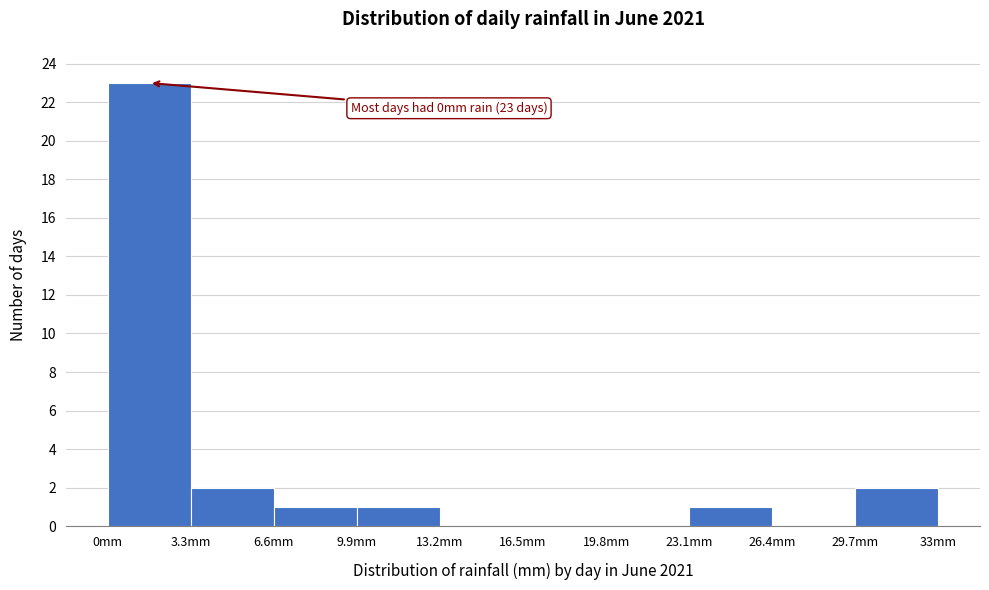

Over which range of the x-axis is the bar tallest?

0.0 to 3.3